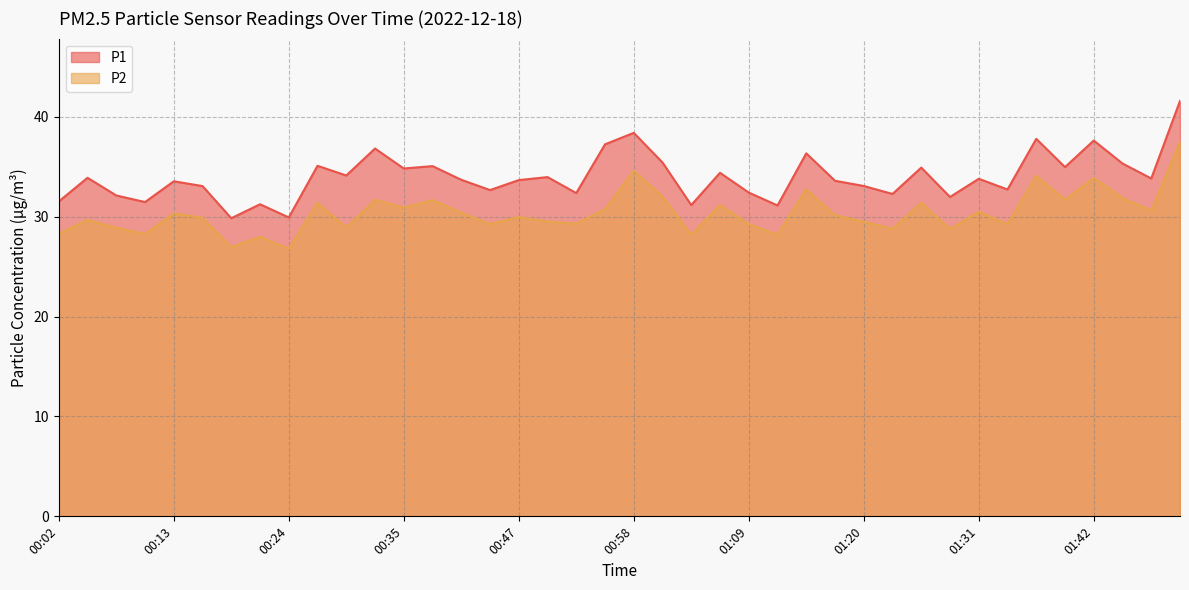

Is the value of P2 at 00:08 greater than the value of P1 at 00:08?

No